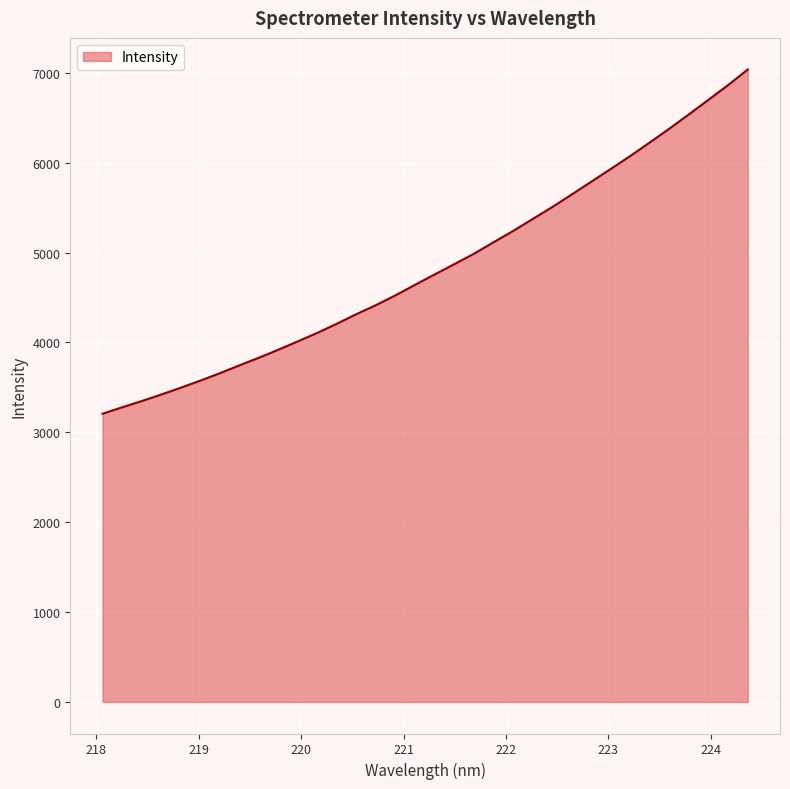

What is the smallest value displayed?

3206.7